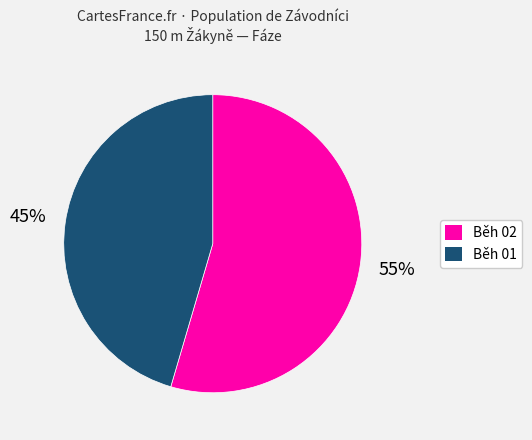

What percentage is the Běh 01 slice, to the nearest percent?

45%